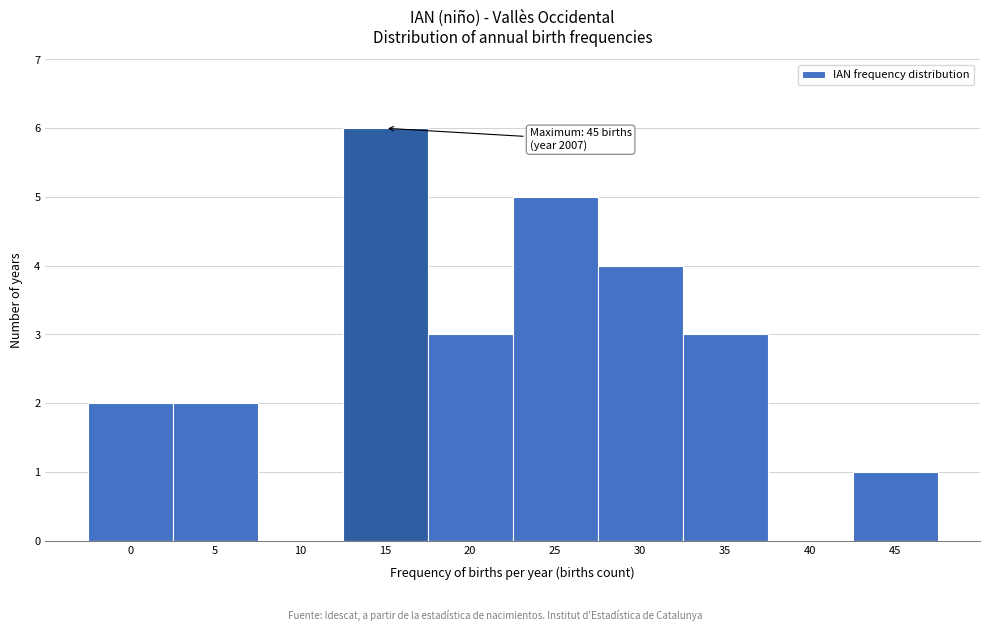

Reading left to right, transcribe all the data shown in this chart.

0=2	5=2	10=0	15=6	20=3	25=5	30=4	35=3	40=0	45=1